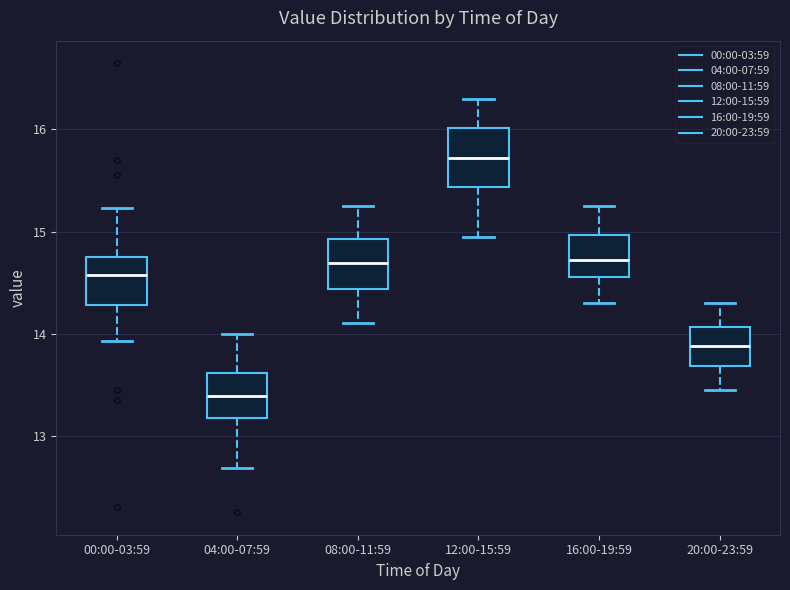

Reading left to right, transcribe this box plot: for each box, give where its median line is, the range the box spans, and where its two whiskers end, as read against the y-axis. The values are not printed on the chart, so give them approximately, as read against the axis.

00:00-03:59: median 14.6, box 14.3 to 14.7, whiskers 13.9 to 15.2
04:00-07:59: median 13.4, box 13.2 to 13.6, whiskers 12.7 to 14.0
08:00-11:59: median 14.7, box 14.4 to 14.9, whiskers 14.1 to 15.3
12:00-15:59: median 15.7, box 15.4 to 16.0, whiskers 15.0 to 16.3
16:00-19:59: median 14.7, box 14.6 to 15.0, whiskers 14.3 to 15.3
20:00-23:59: median 13.9, box 13.7 to 14.1, whiskers 13.5 to 14.3